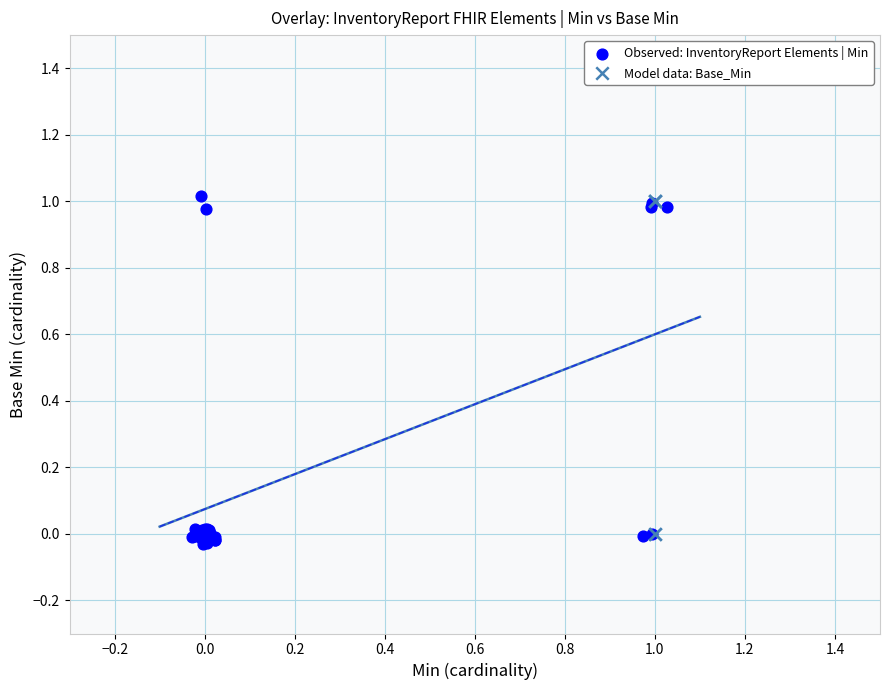

What are all the series names shown in the legend?

Observed: InventoryReport Elements | Min, Model data: Base_Min